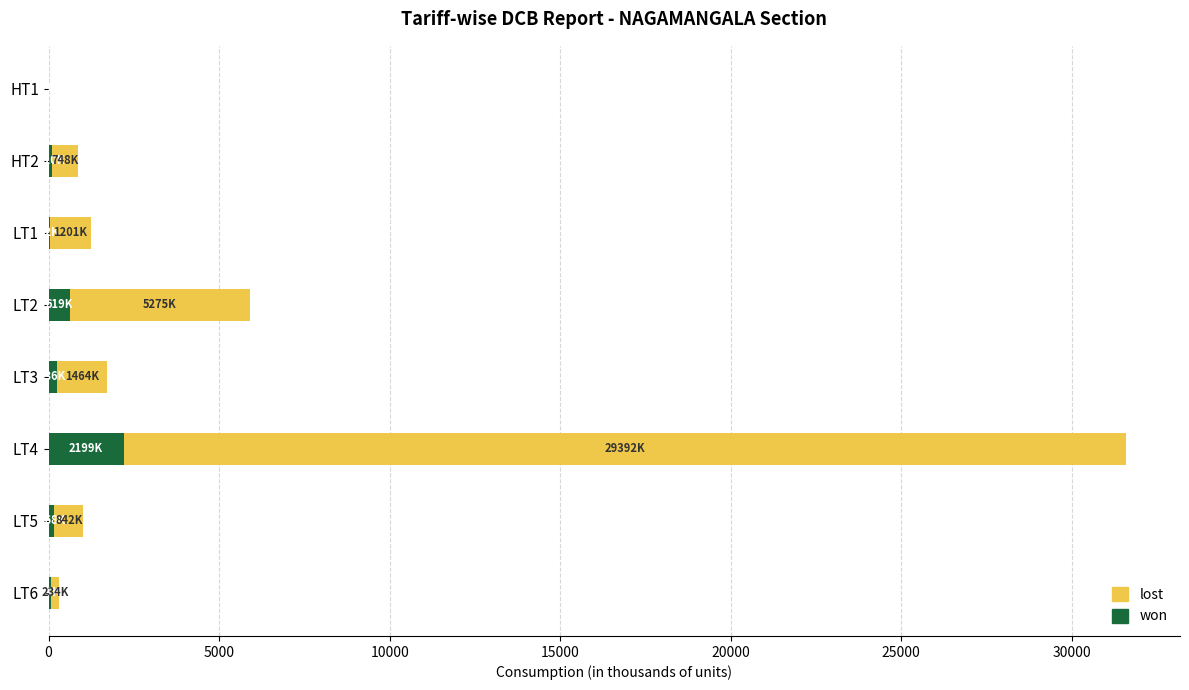

What is the maximum value for won?

2199.0